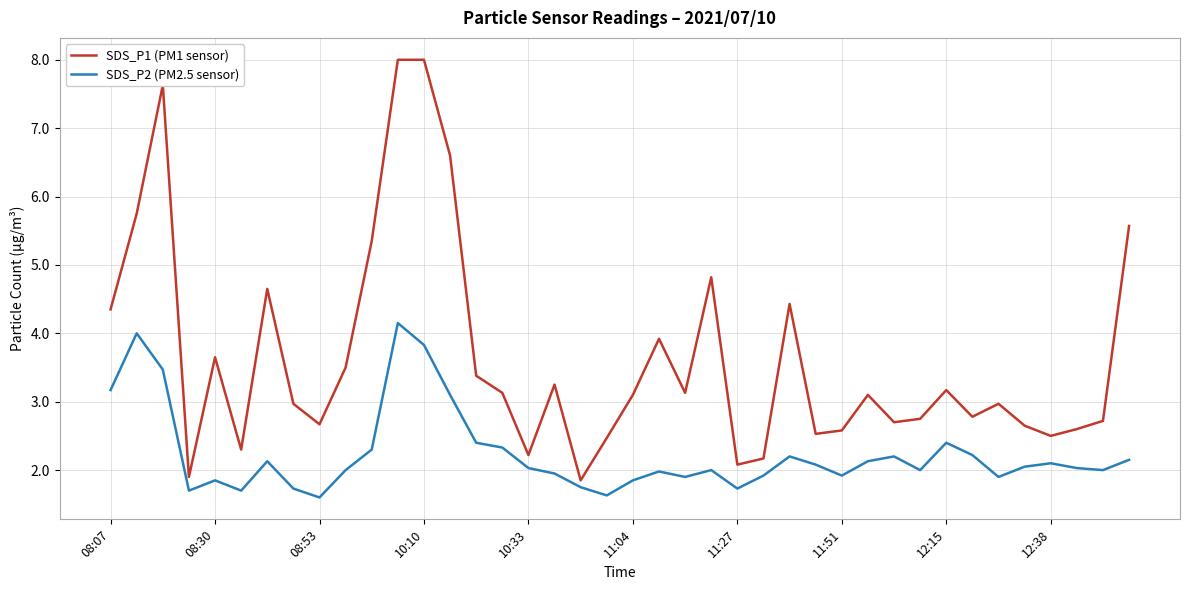

Which series has the largest total across all categories?

SDS_P1 (PM1 sensor)